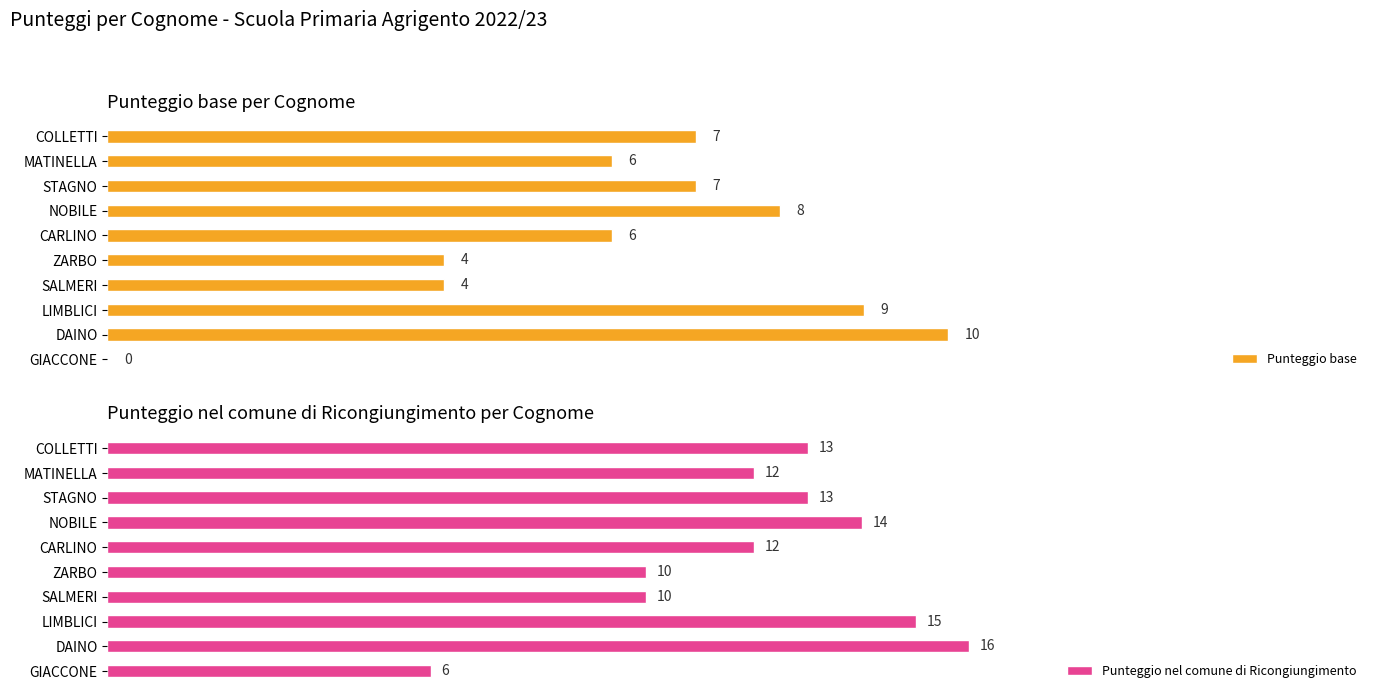

How many data points in Punteggio base are above 7?

3